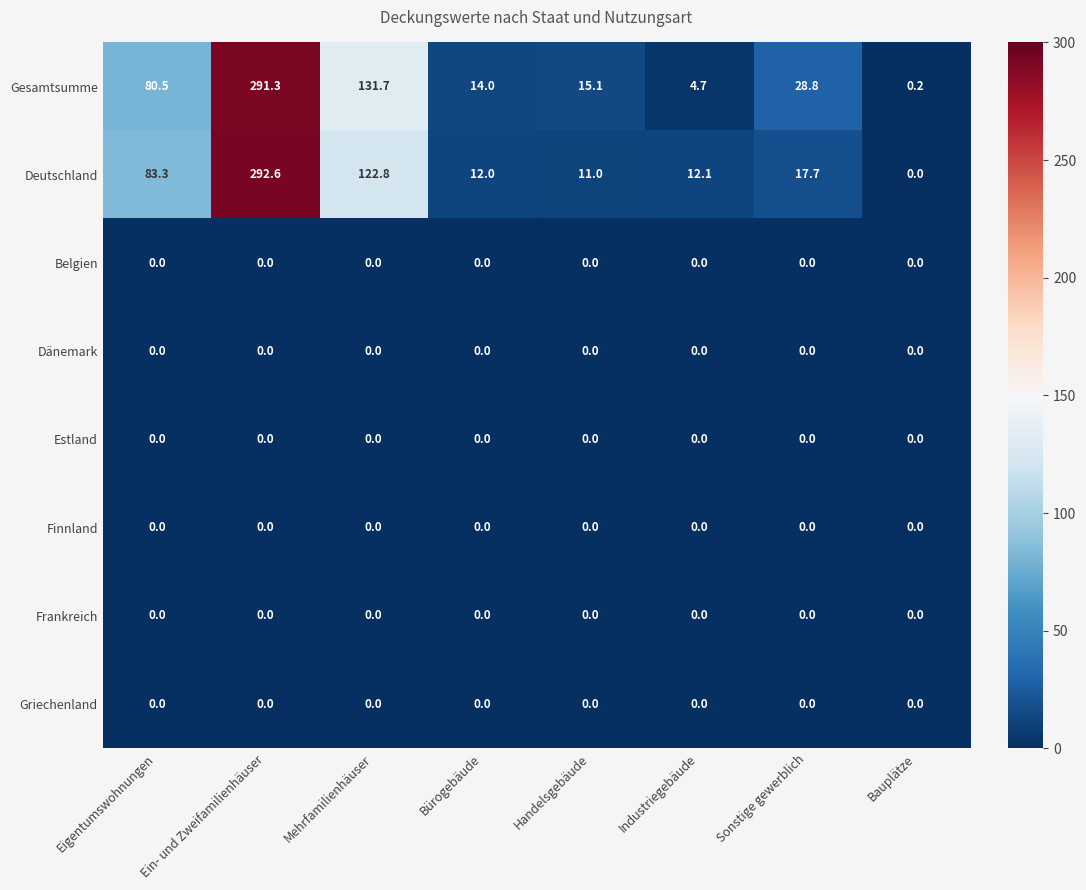

Is it true that Deutschland equals 12.0 at Bürogebäude?

True